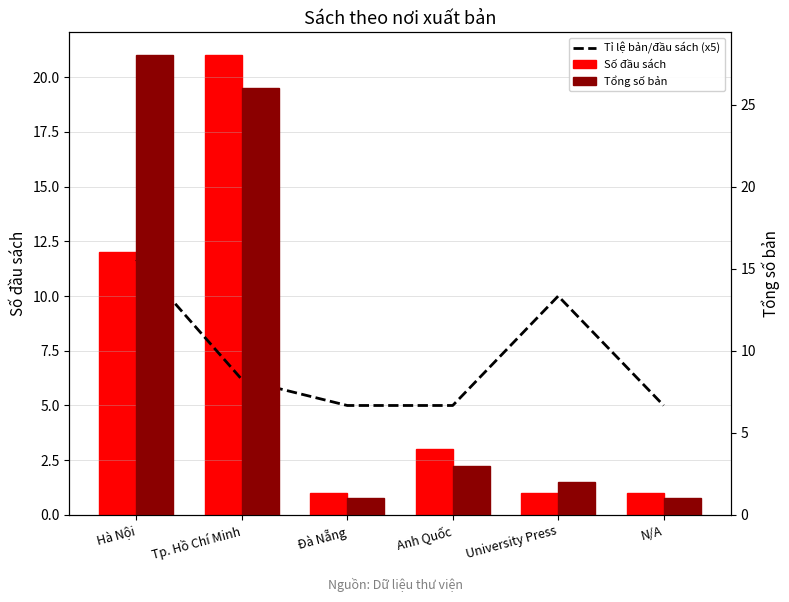

Reading left to right, transcribe all the data shown in this chart.

Tỉ lệ bản/đầu sách (x5): Hà Nội=11.7	Tp. Hồ Chí Minh=6.2	Đà Nẵng=5.0	Anh Quốc=5.0	University Press=10.0	N/A=5.0
Số đầu sách: Hà Nội=12.0	Tp. Hồ Chí Minh=21.0	Đà Nẵng=1.0	Anh Quốc=3.0	University Press=1.0	N/A=1.0
Tổng số bản: Hà Nội=28.0	Tp. Hồ Chí Minh=26.0	Đà Nẵng=1.0	Anh Quốc=3.0	University Press=2.0	N/A=1.0